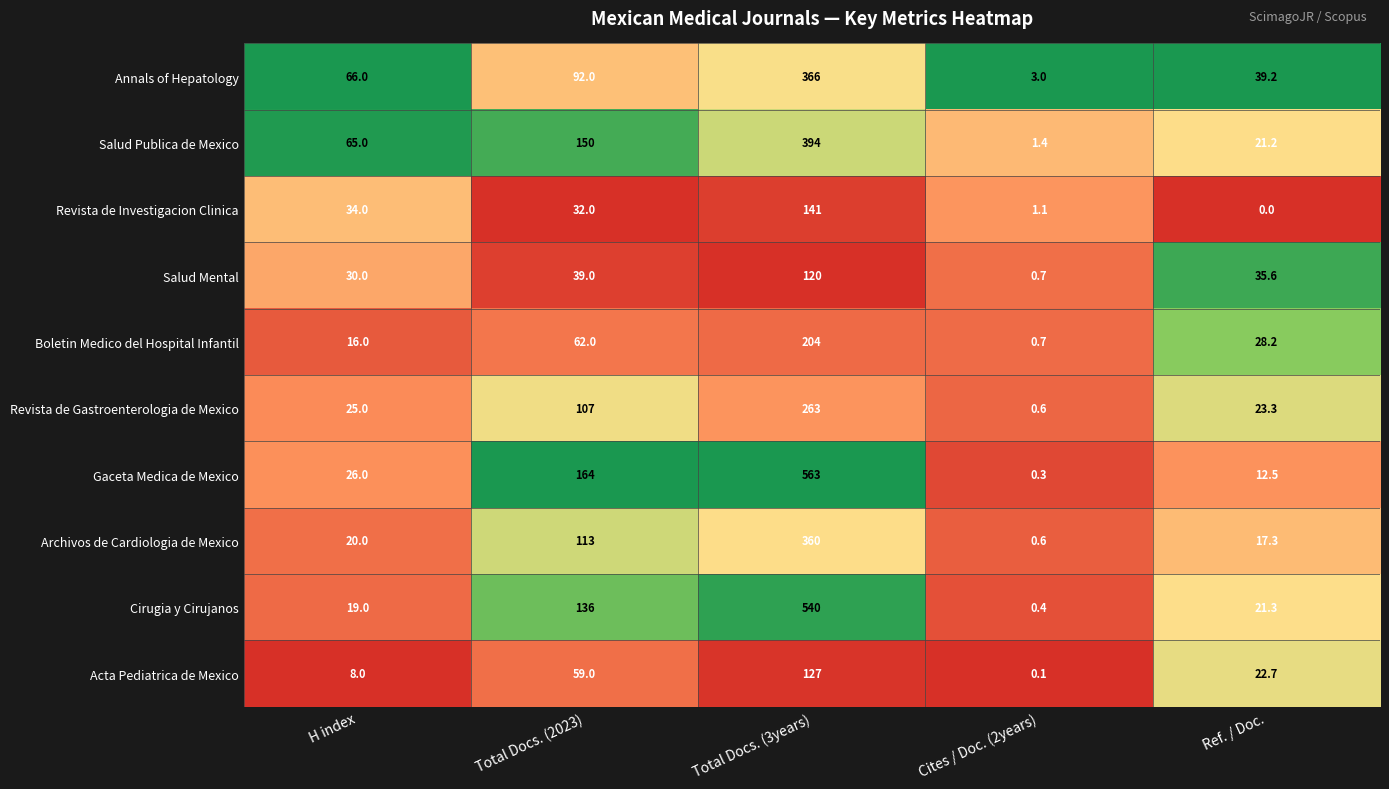

What is the highest value of the Salud Mental series?

120.0